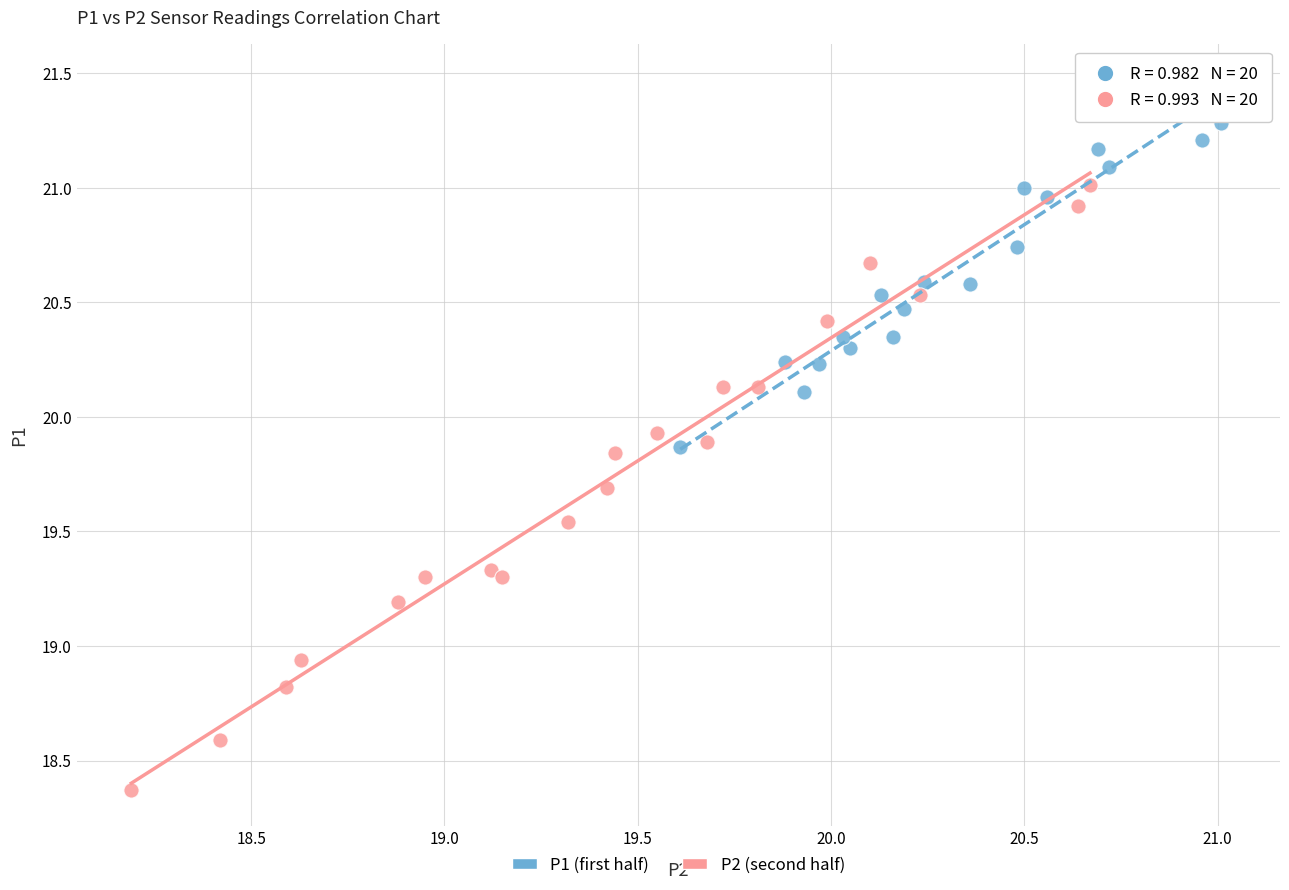

Which series contains the lowest Y value?

P2 (second half)